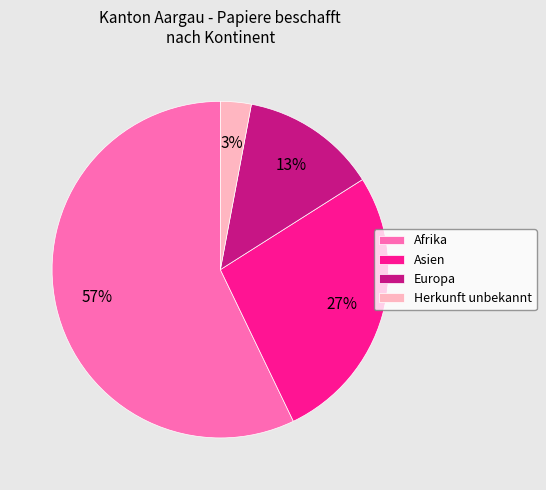

The Herkunft unbekannt slice represents 13% of the pie. True or false?

False